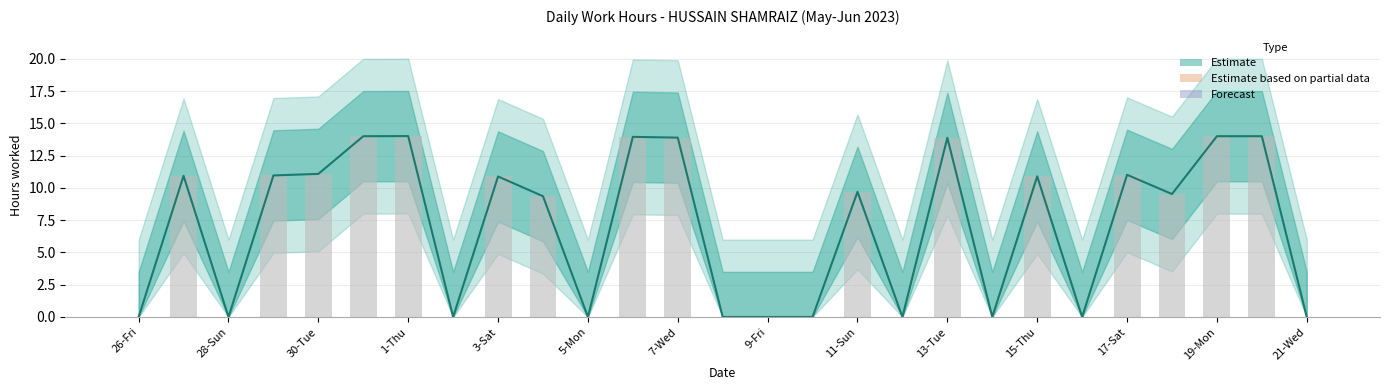

What is the maximum value shown in the chart?

14.0